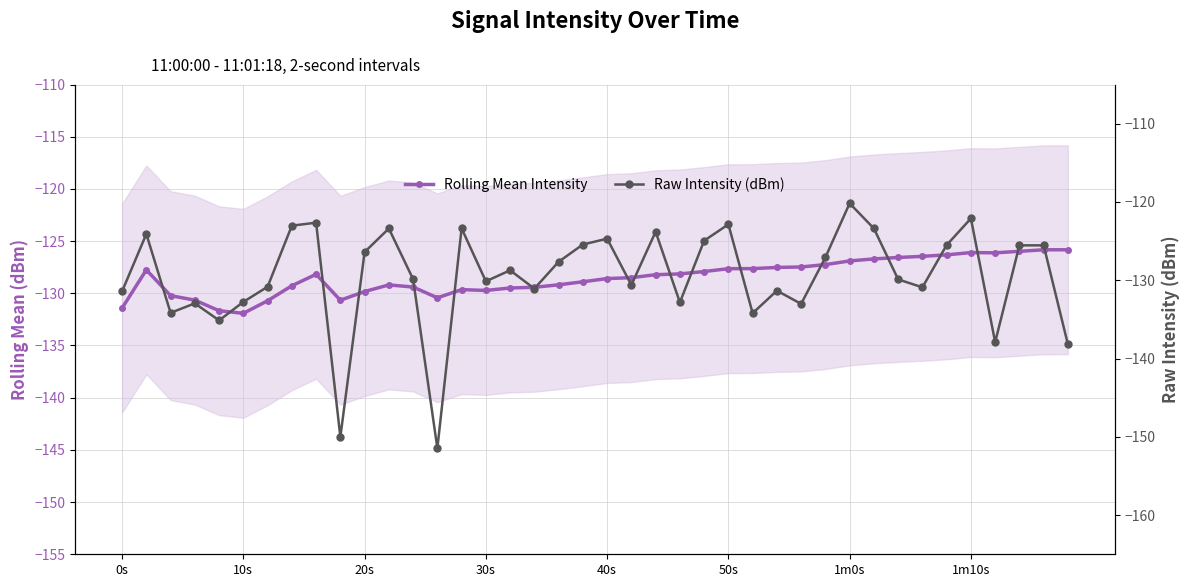

What is the minimum value shown in the chart?

-151.5